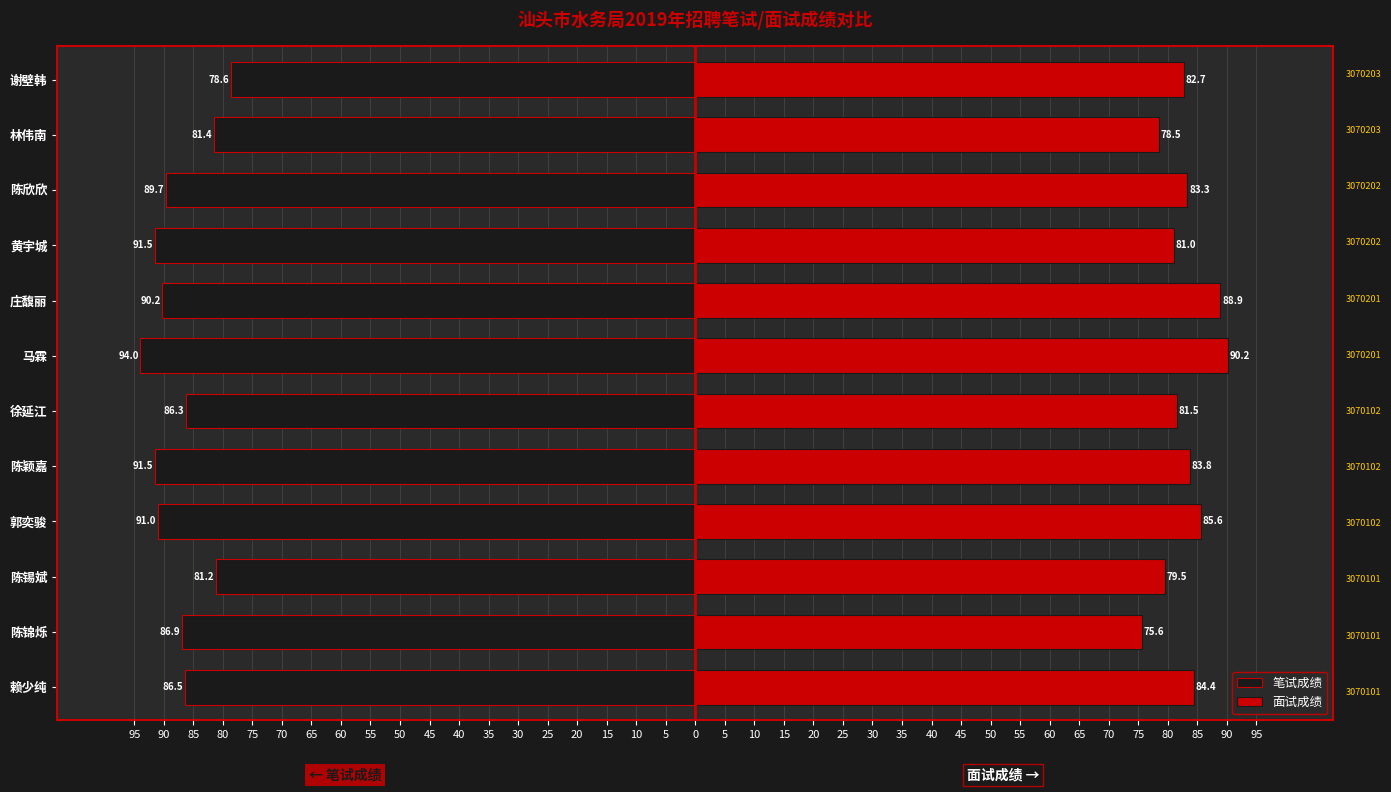

What is the sum of all 笔试成绩 values?

-1048.7